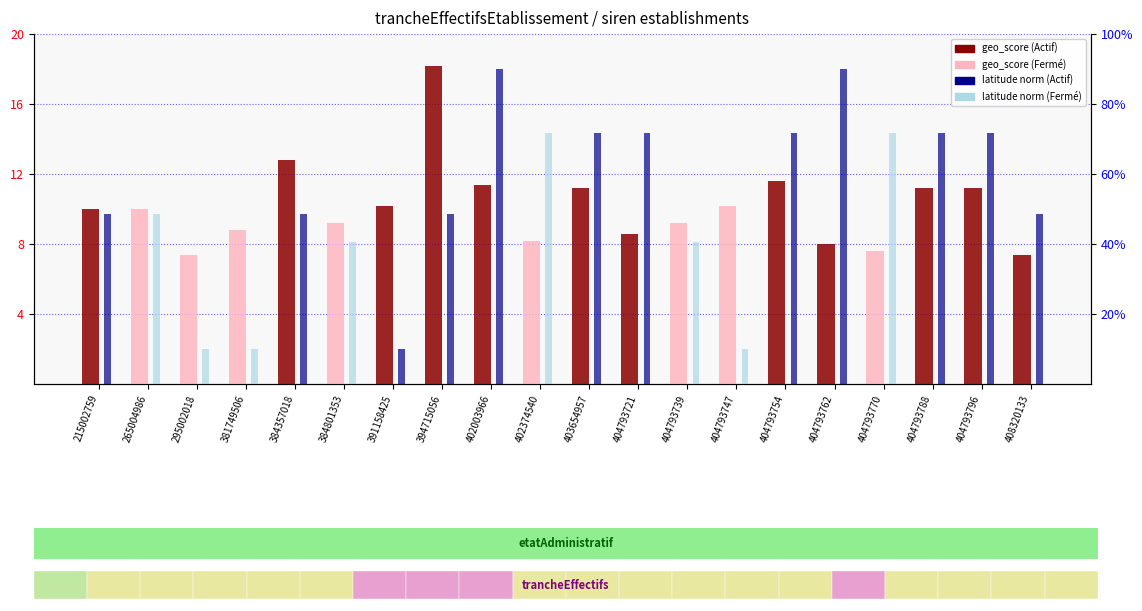

Is the value of latitude (normalized) at 394715056 greater than the value of geo_score at 384801353?

Yes